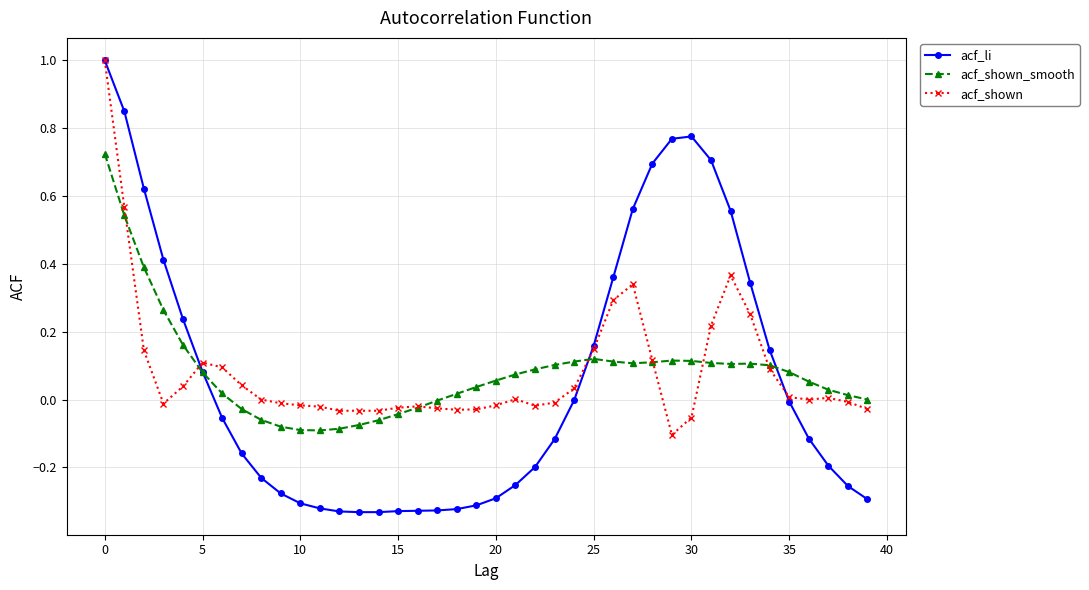

True or false: acf_shown_smooth has more than 0 points higher than both neighbors.

True